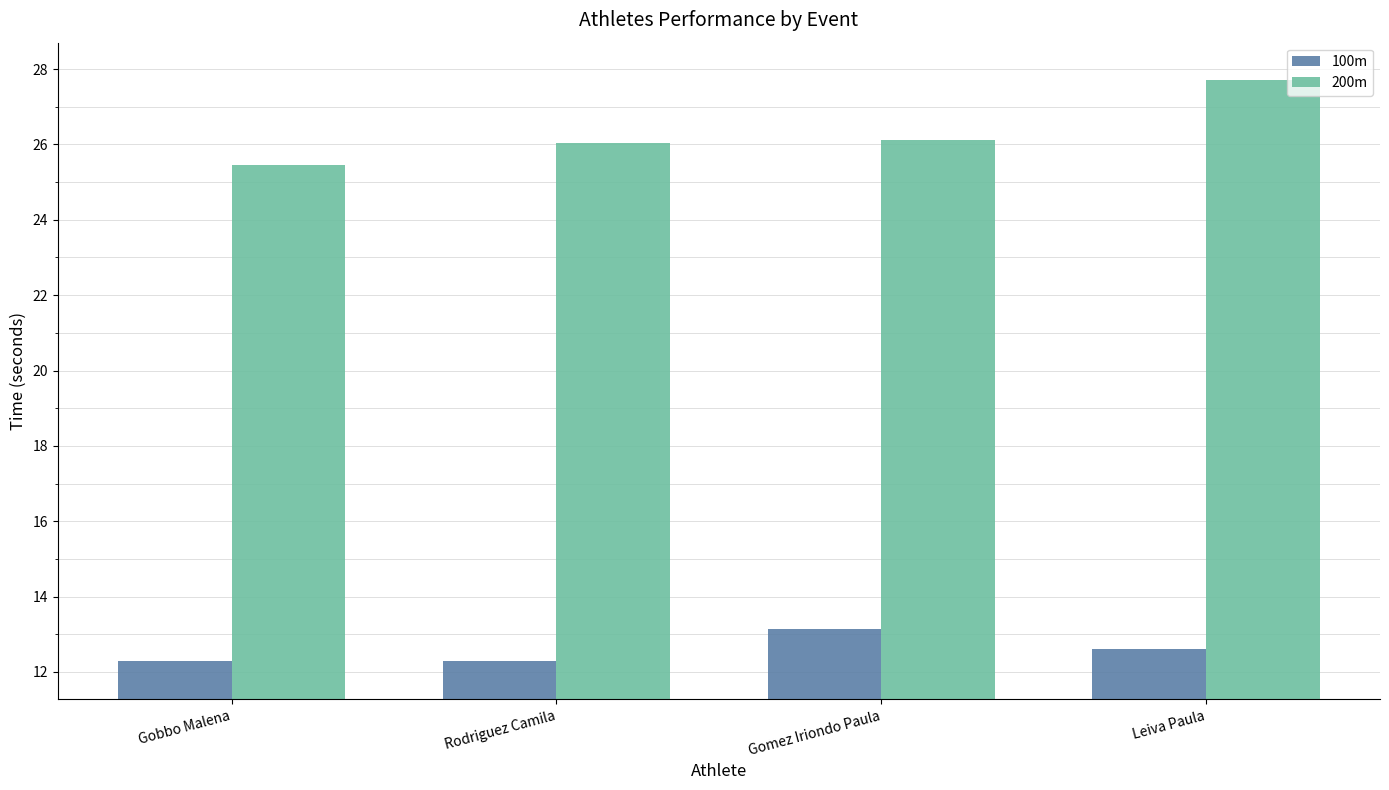

Rank the series by their average value, from highest to lowest.

200m, 100m